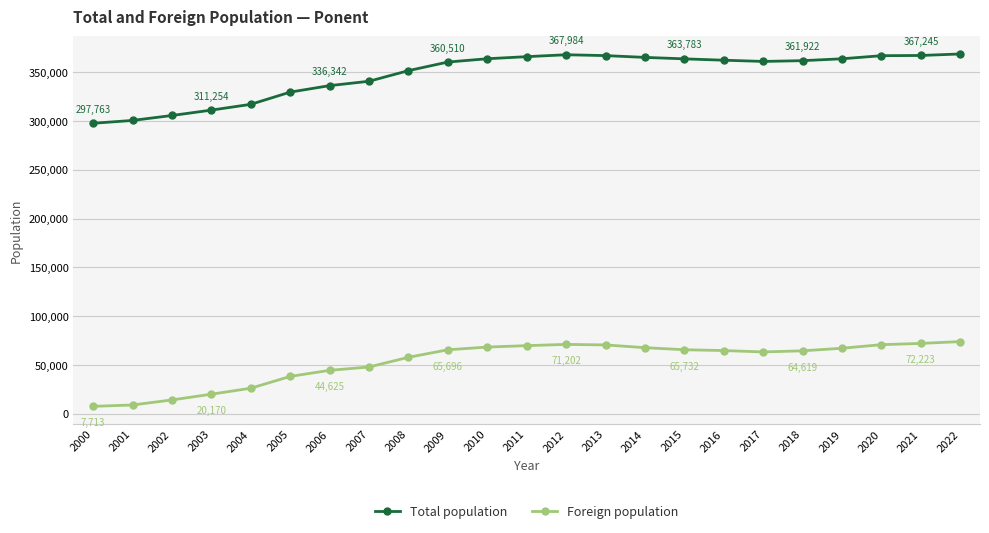

True or false: Foreign population has more than 0 interior local peaks.

True